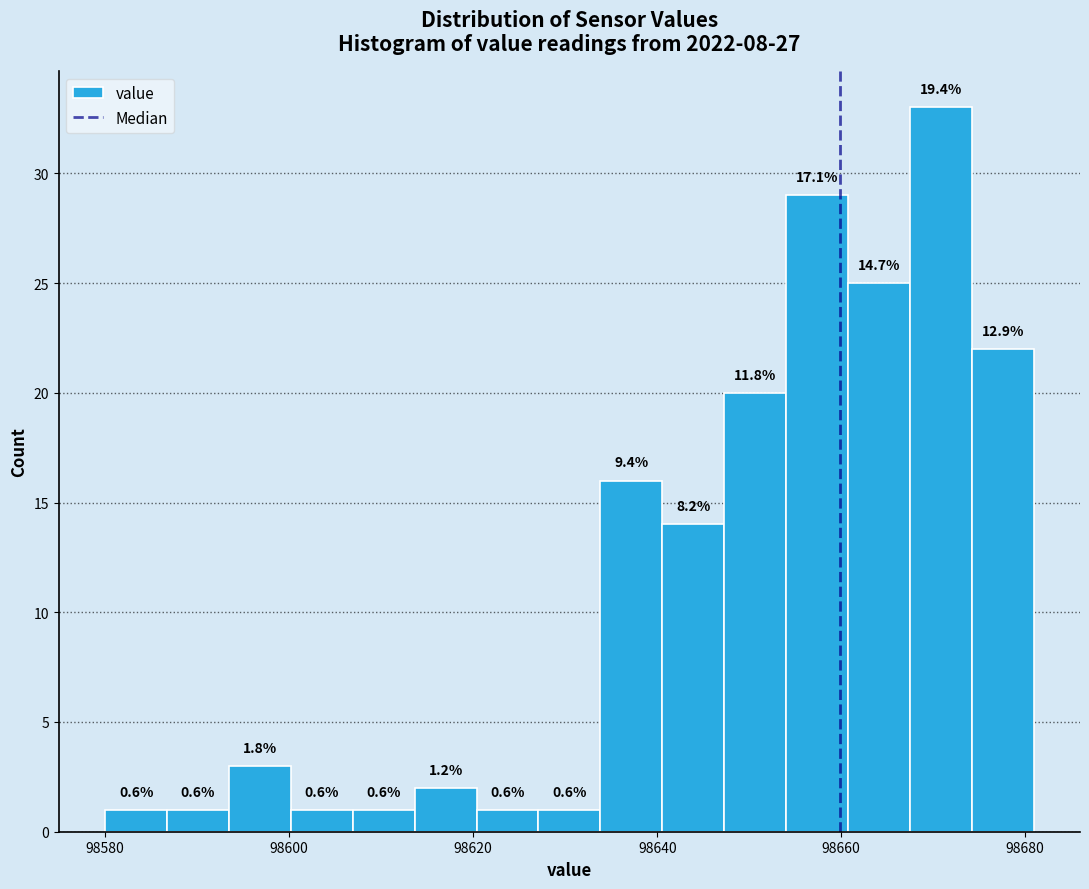

Read against the x-axis, roughly where is the centre of the tallest bar?

98670